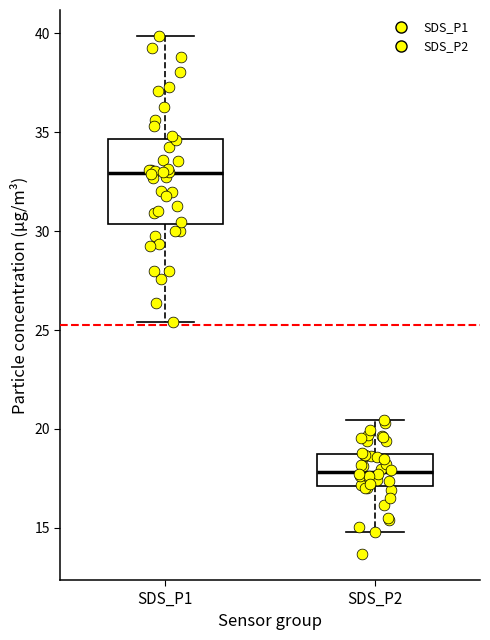

Where is the lower edge of the box for SDS_P2 on the y-axis? The values are not printed on the chart, so give them approximately, as read against the axis.

17.0